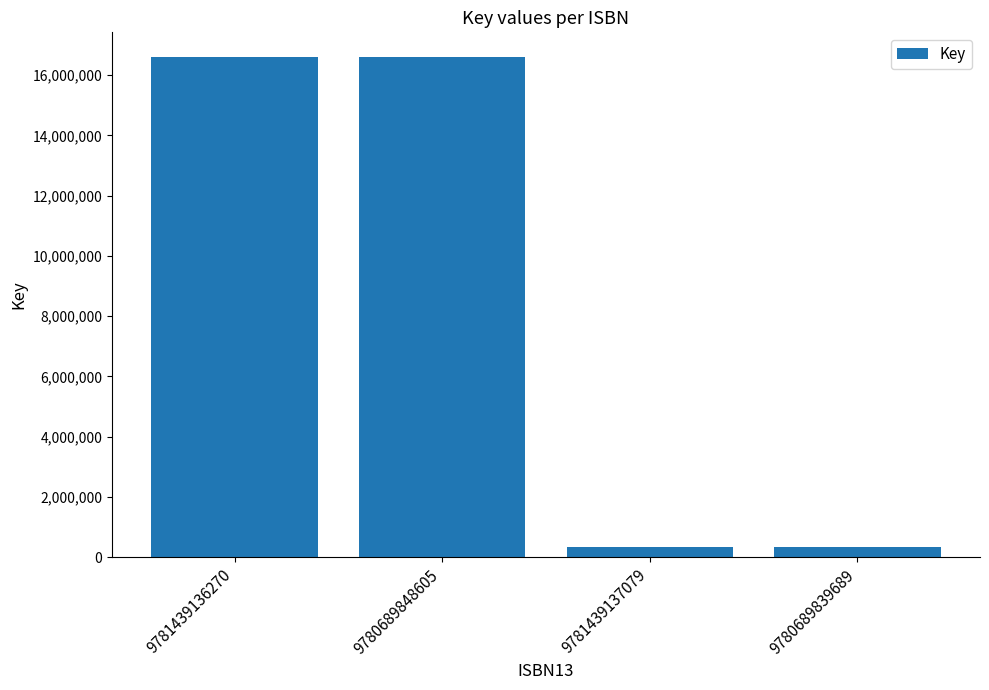

Are the bars horizontal?

No